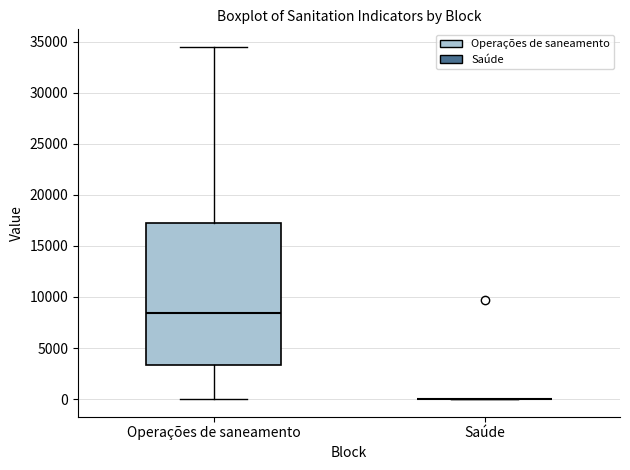

Which box is the tallest, from its lower edge to its upper edge?

Operações de saneamento